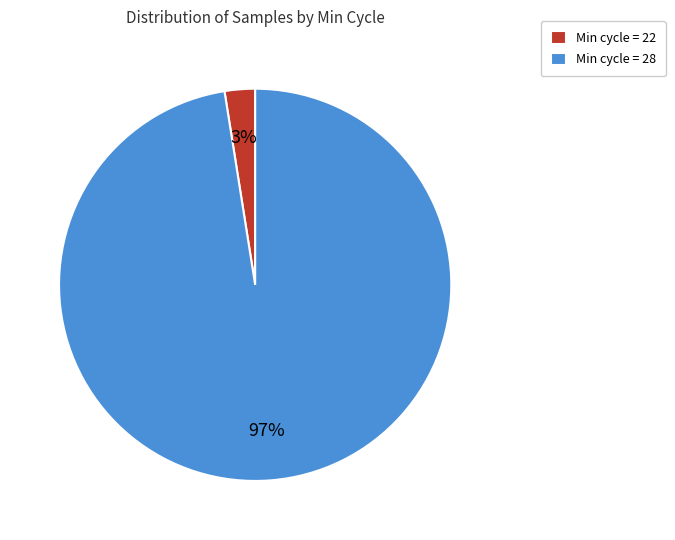

Combined, do Min cycle = 22 and Min cycle = 28 account for over 50%?

Yes